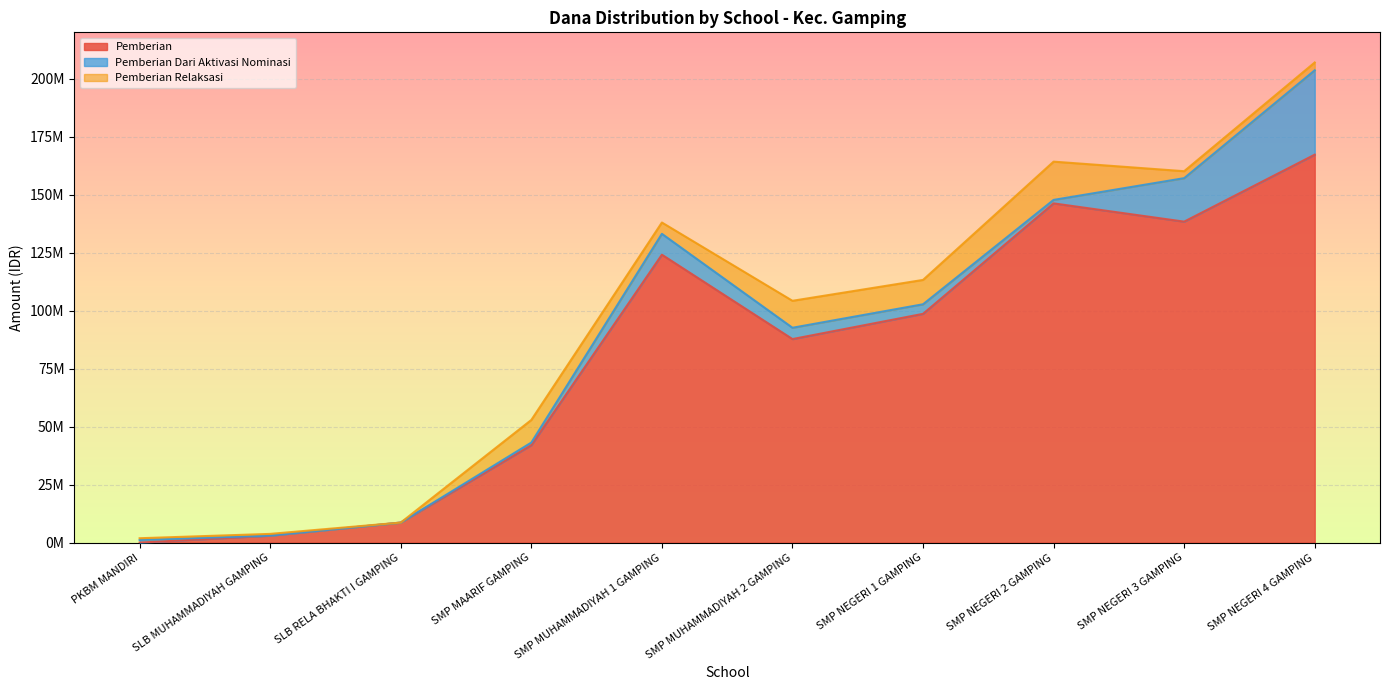

What are all the series names shown in the legend?

Pemberian, Pemberian Dari Aktivasi Nominasi, Pemberian Relaksasi